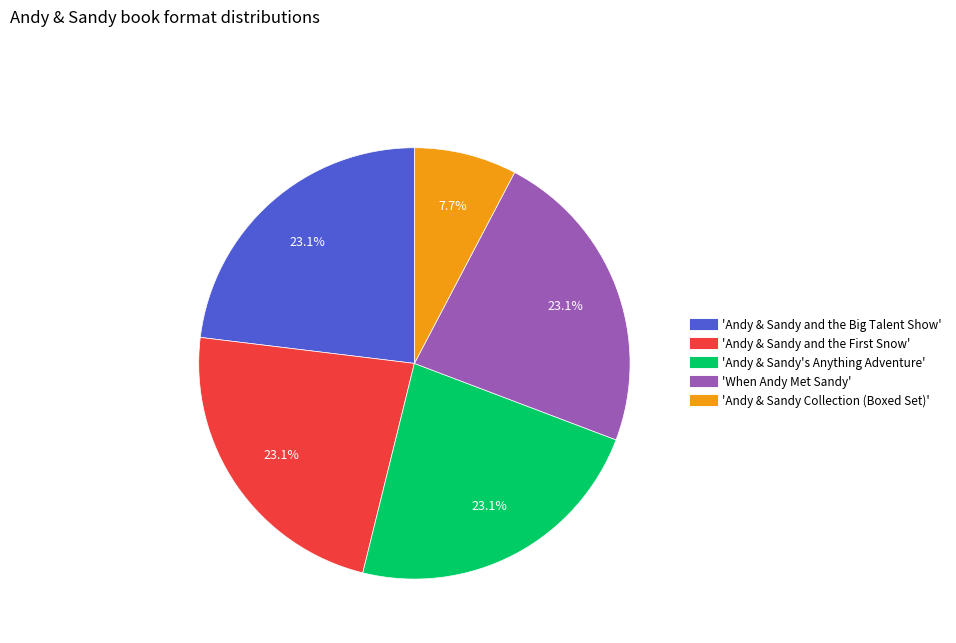

Does any single category account for the majority?

No